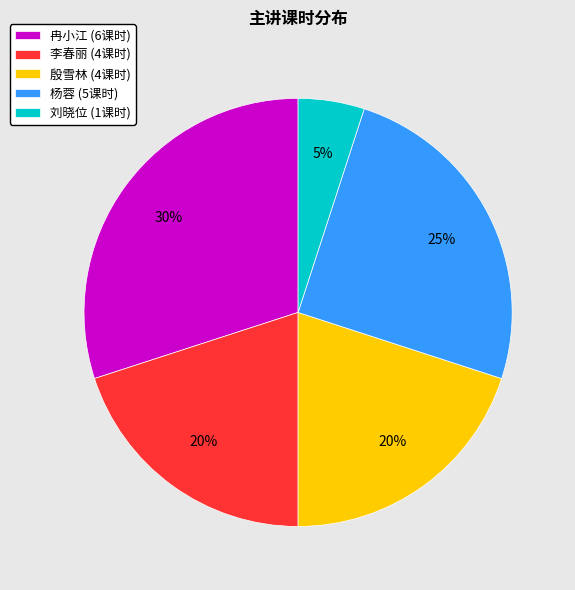

How many slices are in this pie chart?

5